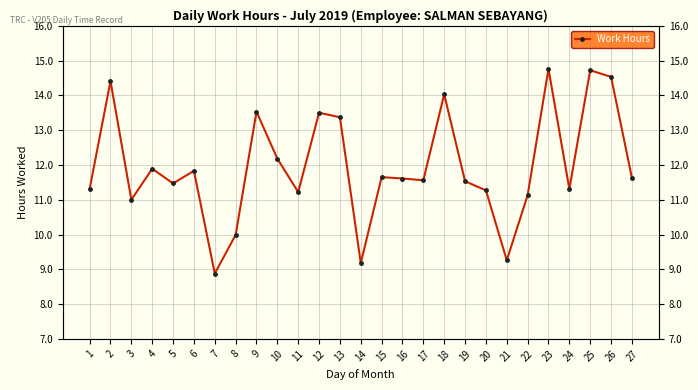

At which category does the chart reach its peak across all series?

23